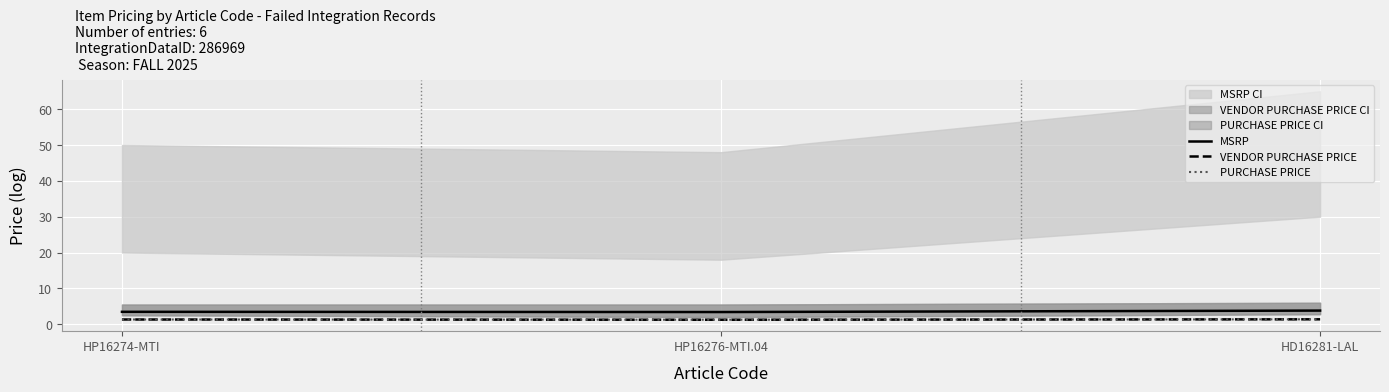

What is the difference between the VENDOR PURCHASE PRICE values at HP16274-MTI and HP16276-MTI.04?

0.1